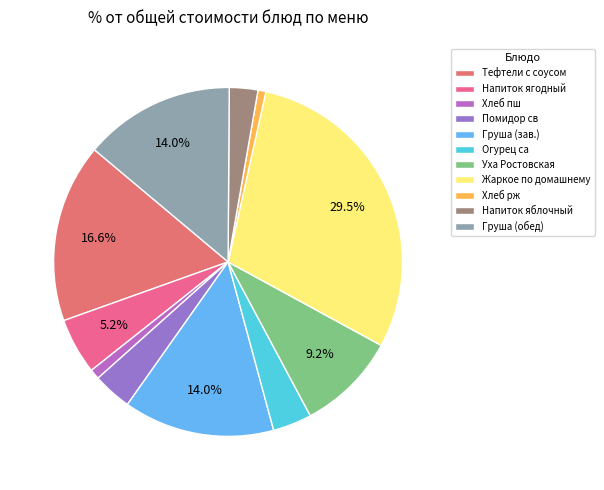

Which slice is the largest?

Жаркое по домашнему